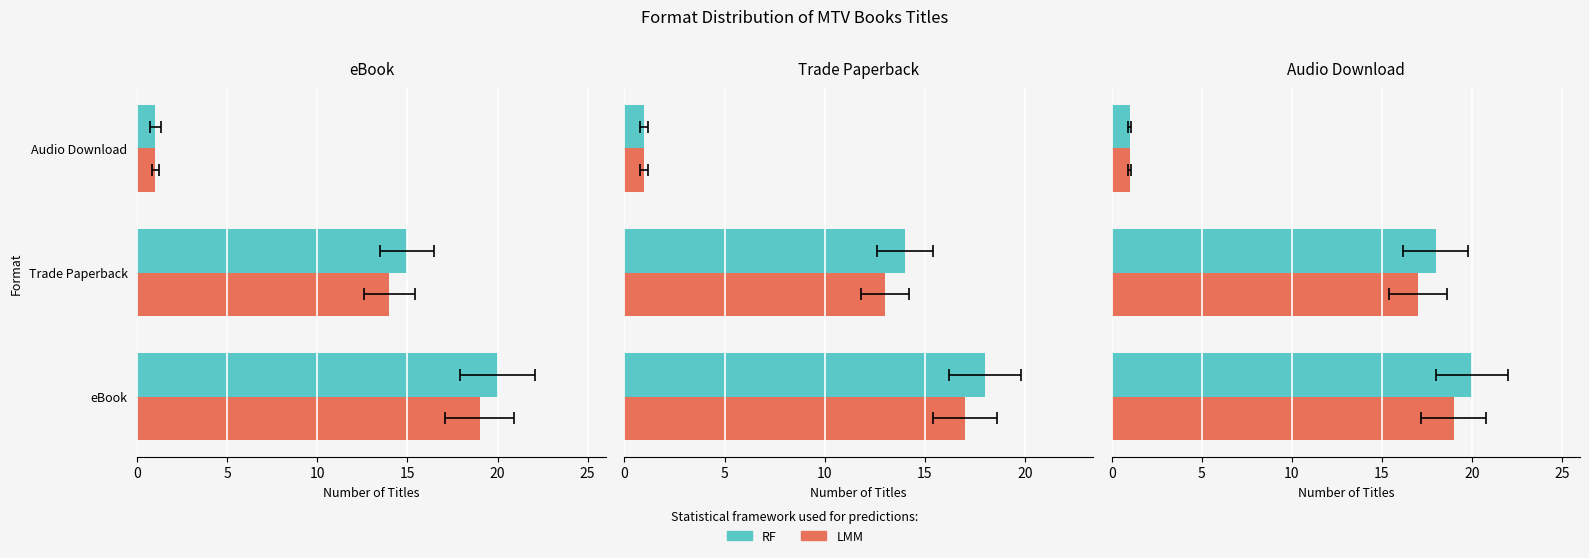

Count the LMM values in the range 1 to 19.

3